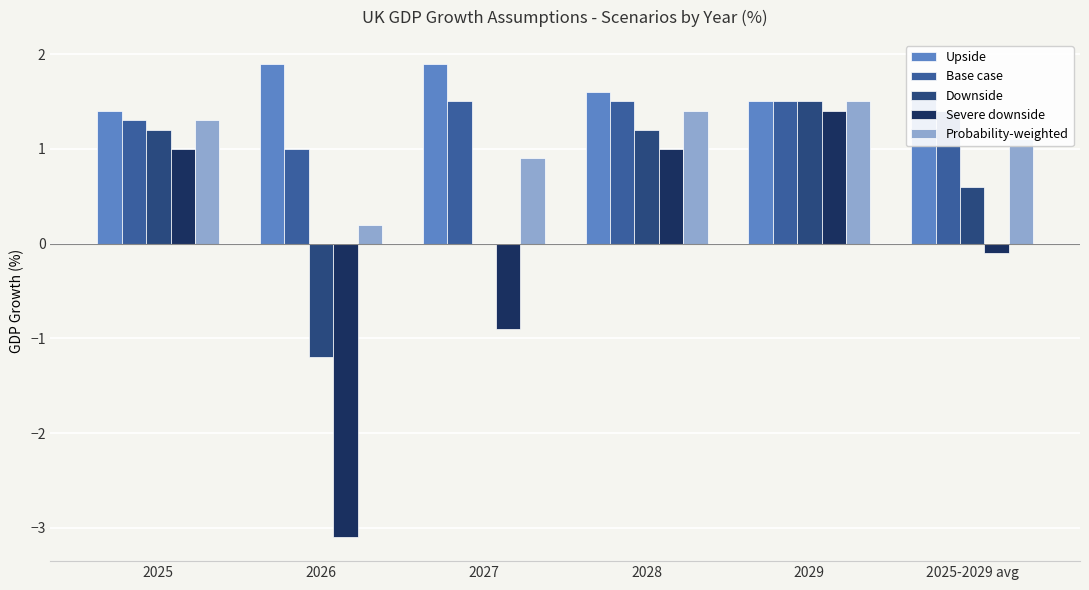

True or false: Probability-weighted has a value of 1.5 at 2029.

True